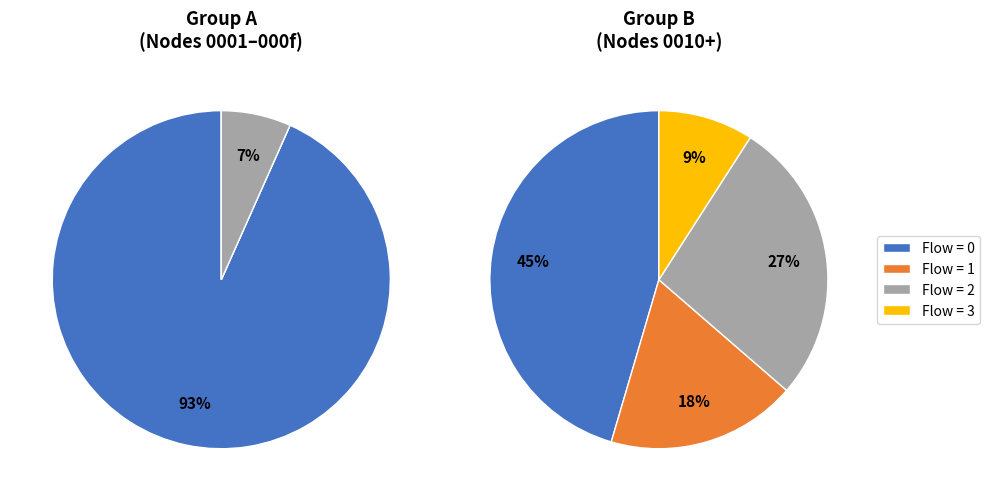

How many slices are in this pie chart?

4